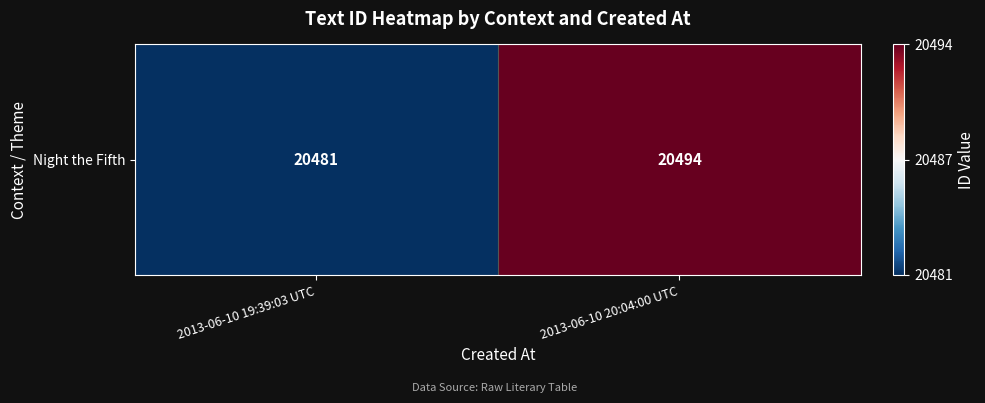

List the labels in order of value, smallest first.

2013-06-10 19:39:03 UTC, 2013-06-10 20:04:00 UTC